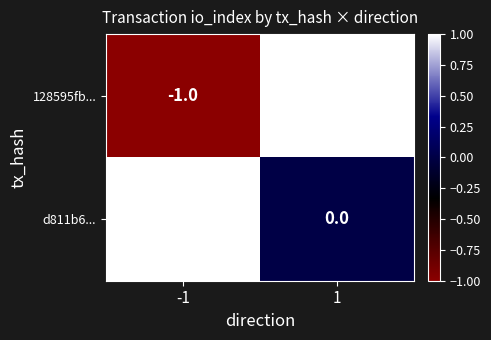

Between -1 and 1, which series saw the biggest shift?

128595fb...